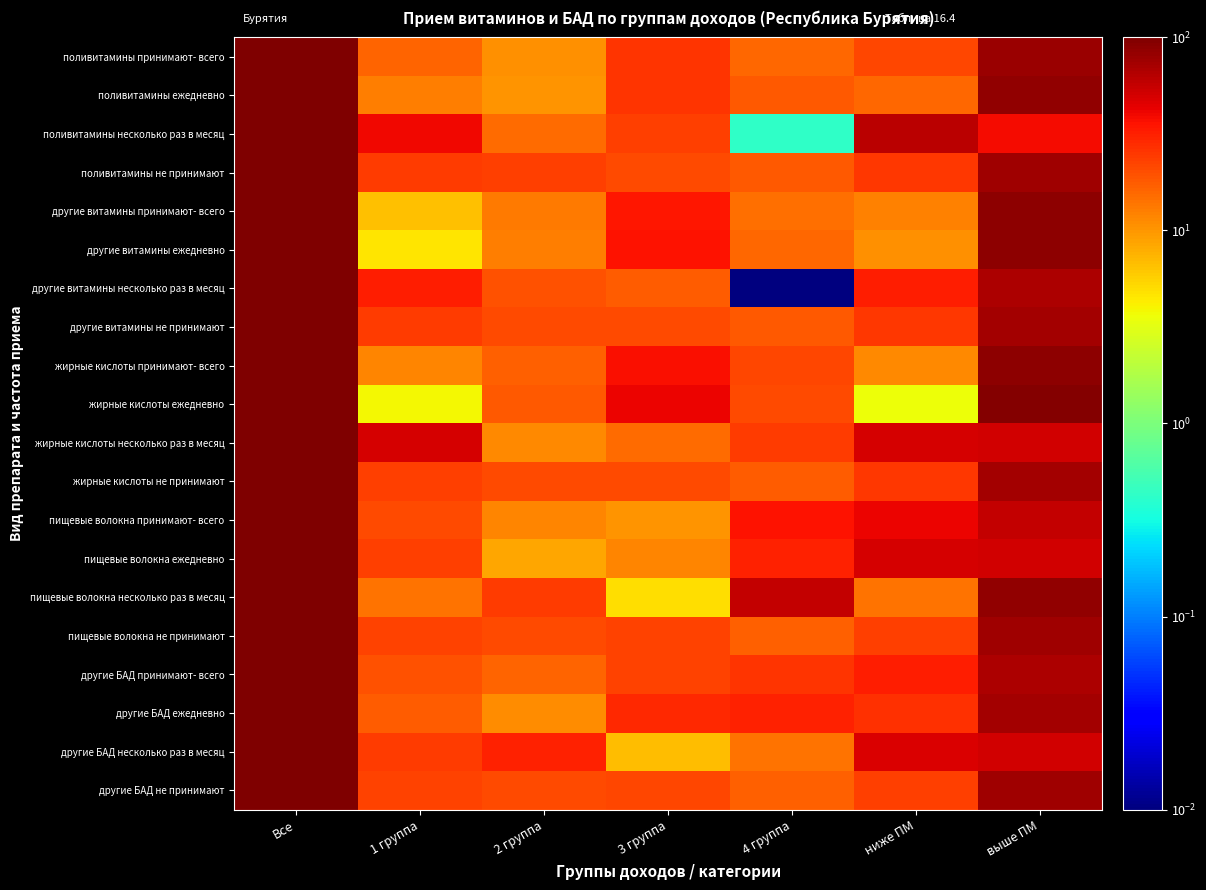

Between 2 группа and 1 группа, which is larger?

1 группа